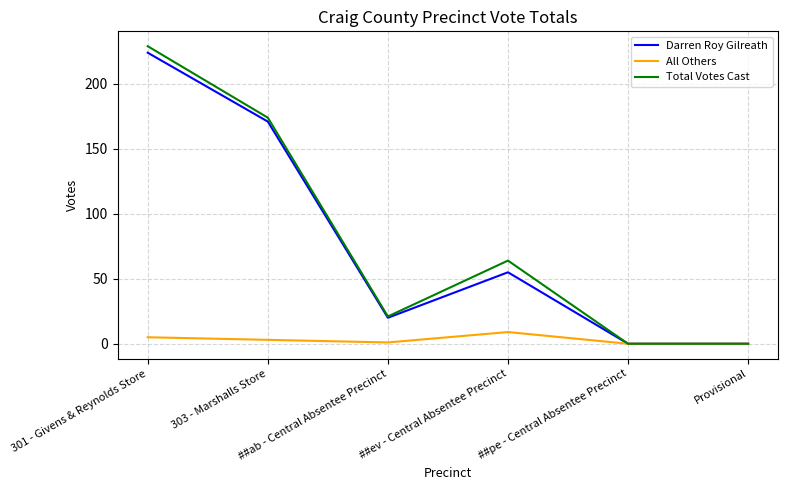

Does the chart have visible grid lines?

Yes